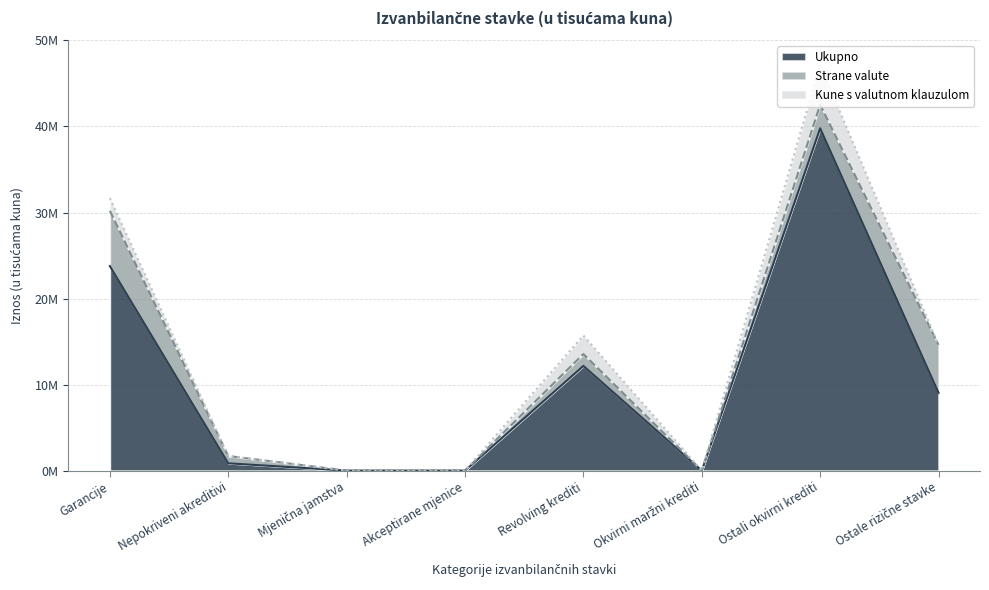

What is the difference between the highest and lowest values at Ostali okvirni krediti?

37047215